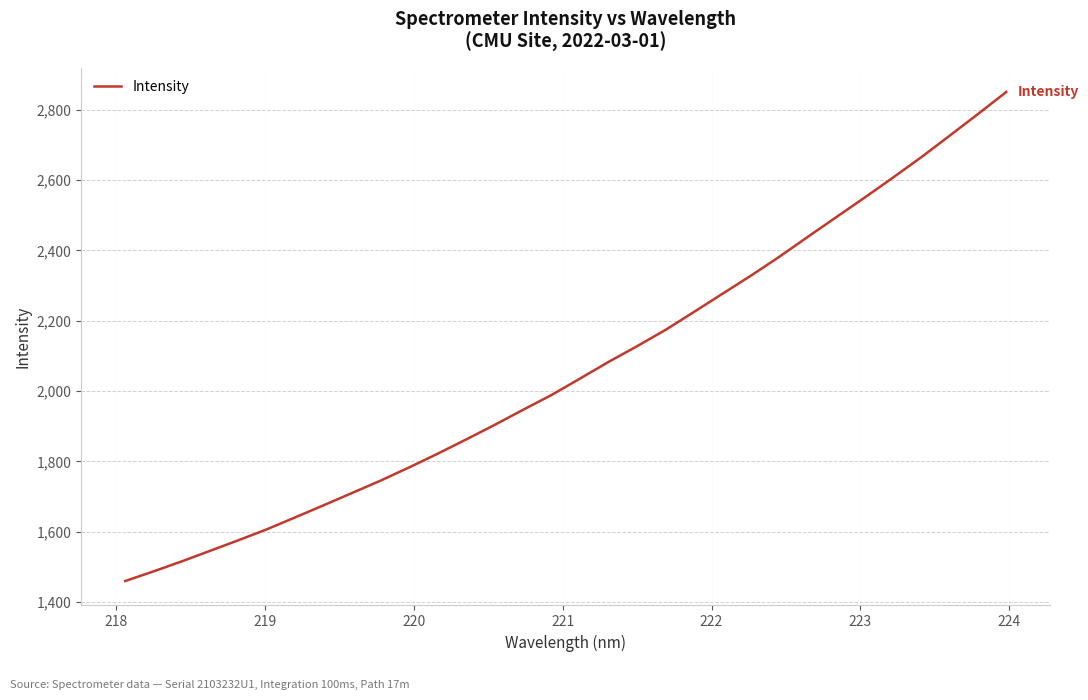

What is the smallest value displayed?

1460.2